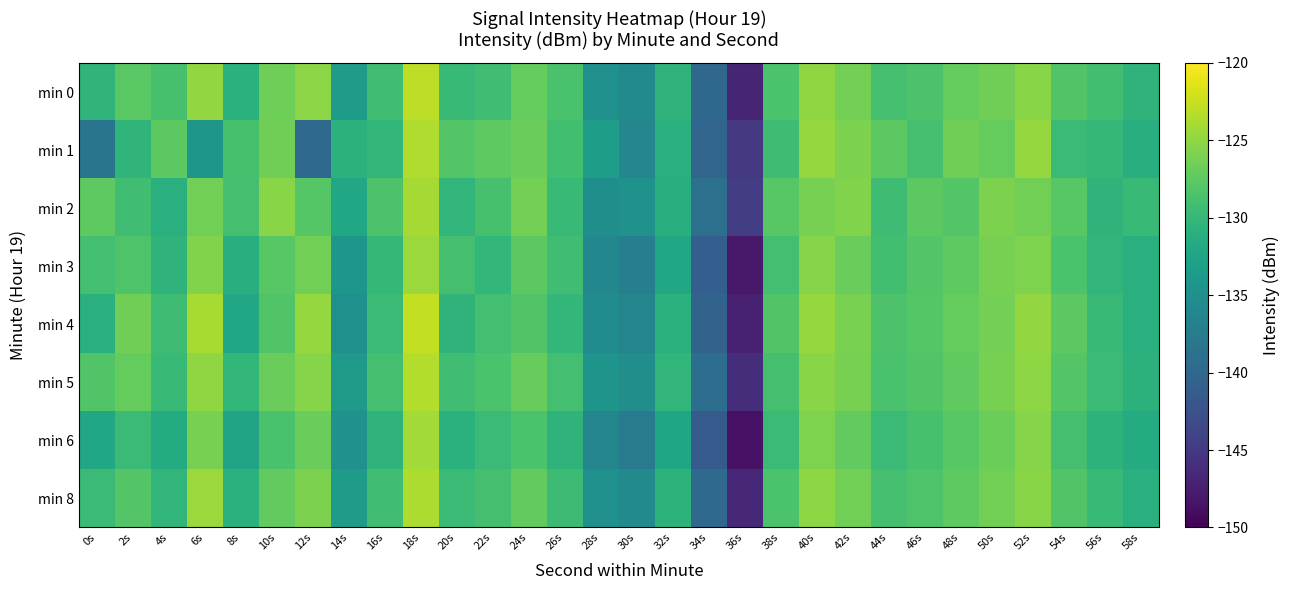

What is the difference between the highest and lowest values at 18s?

1.7